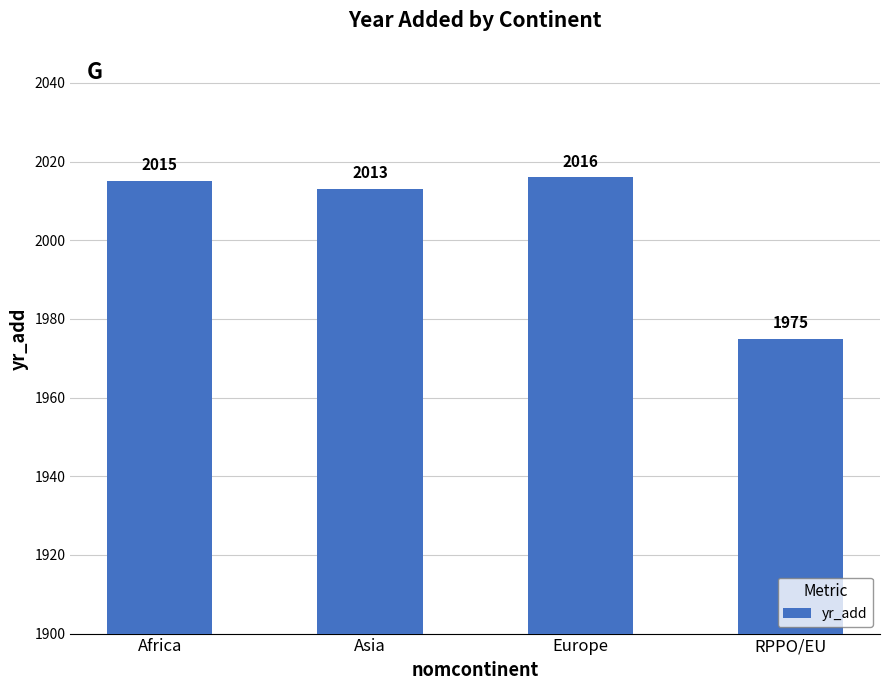

Reading left to right, transcribe all the data shown in this chart.

Africa=2015	Asia=2013	Europe=2016	RPPO/EU=1975